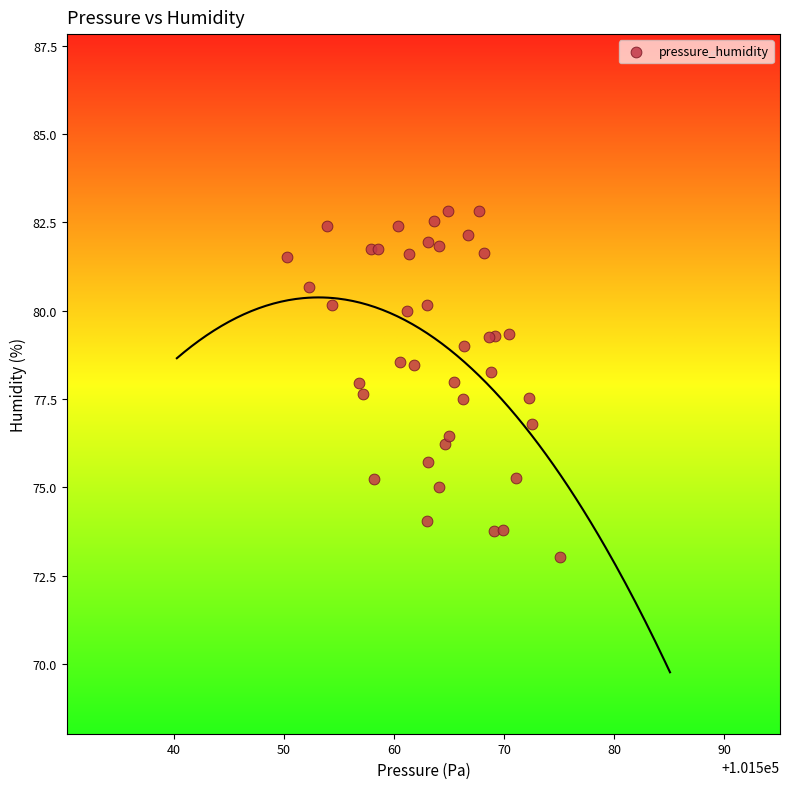

What Y value in the scatter plot is closest to 77?

76.8